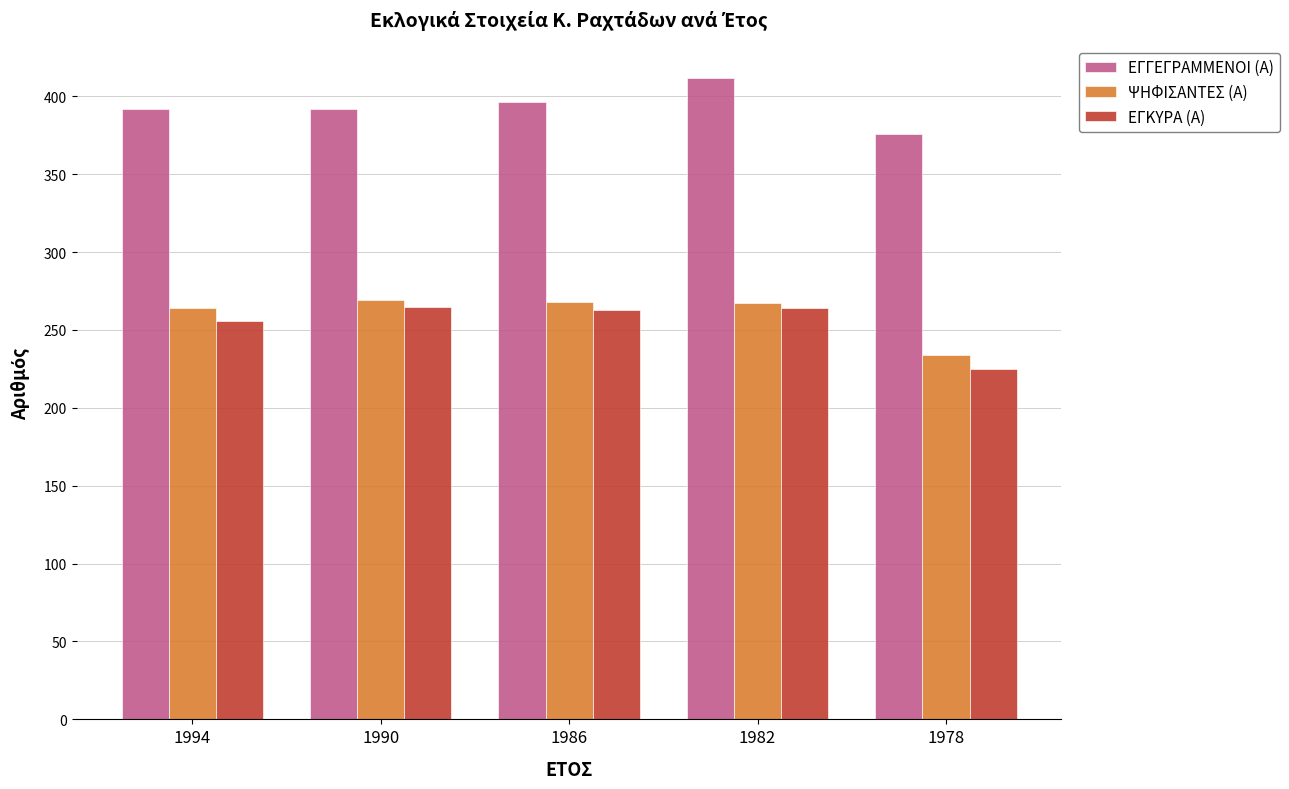

Is it true that ΕΓΓΕΓΡΑΜΜΕΝΟΙ (Α) equals 412 at 1982?

True